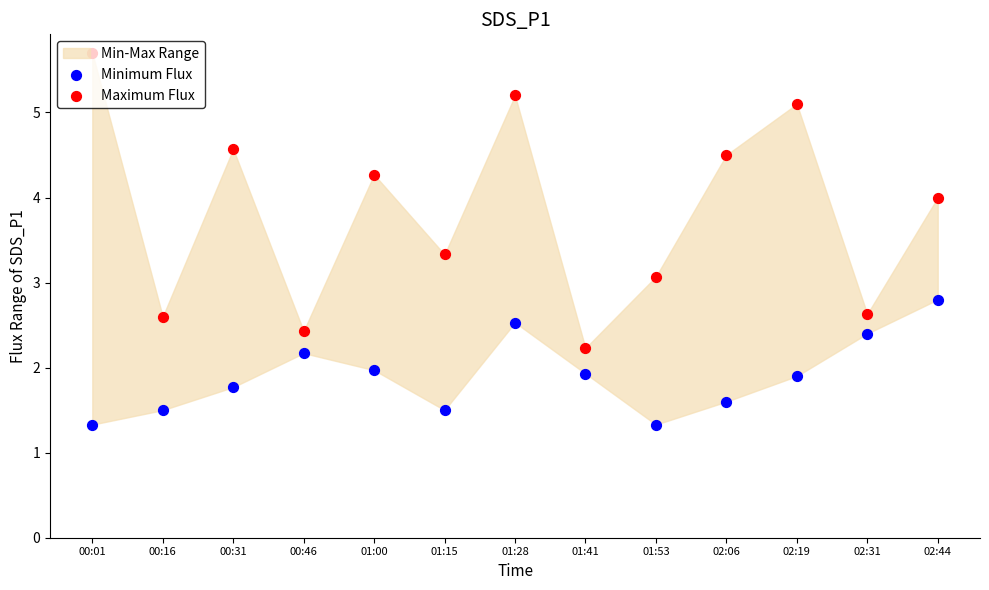

At which category is the sum across all series the highest?

01:28